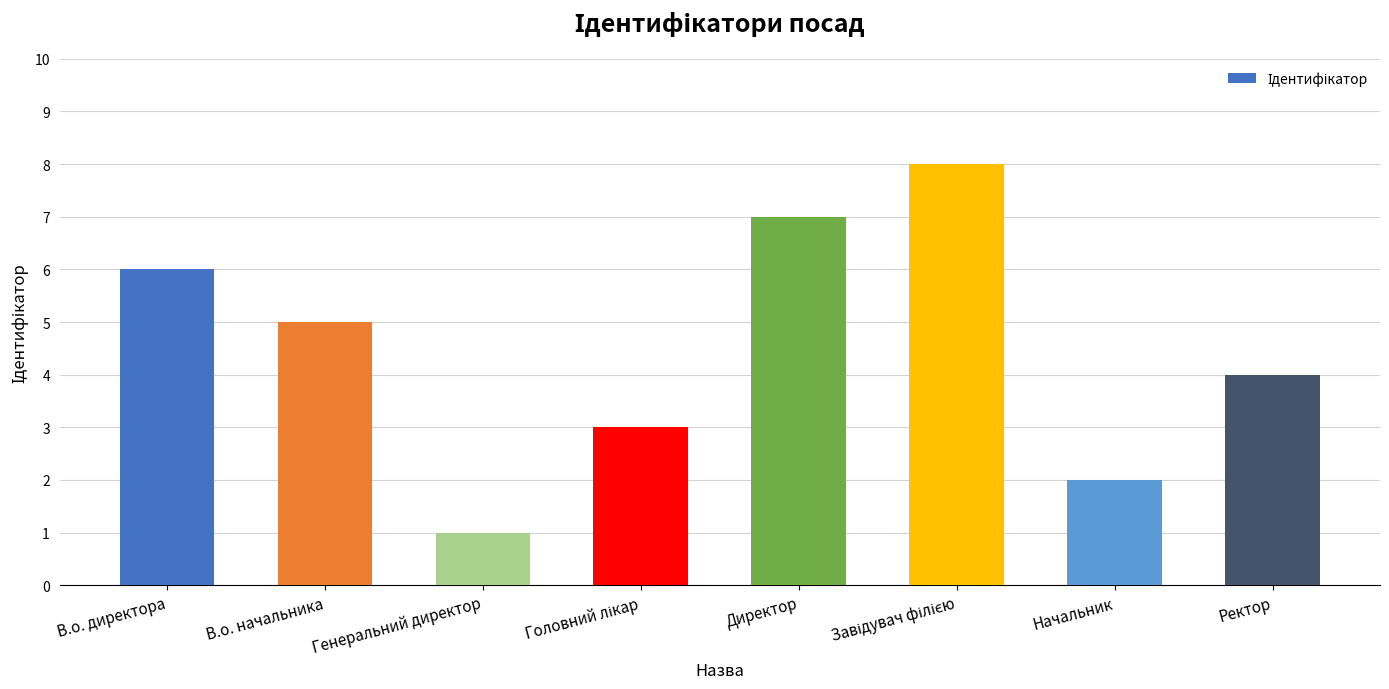

Reading left to right, list all the values displayed in this chart.

6	5	1	3	7	8	2	4